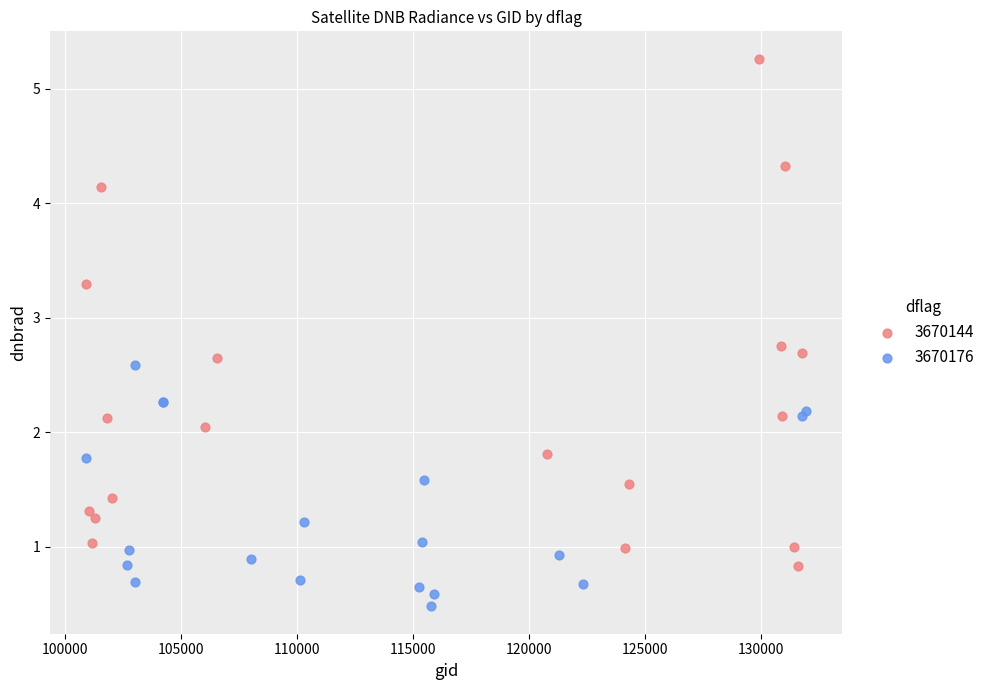

Which series contains the lowest Y value?

3670176